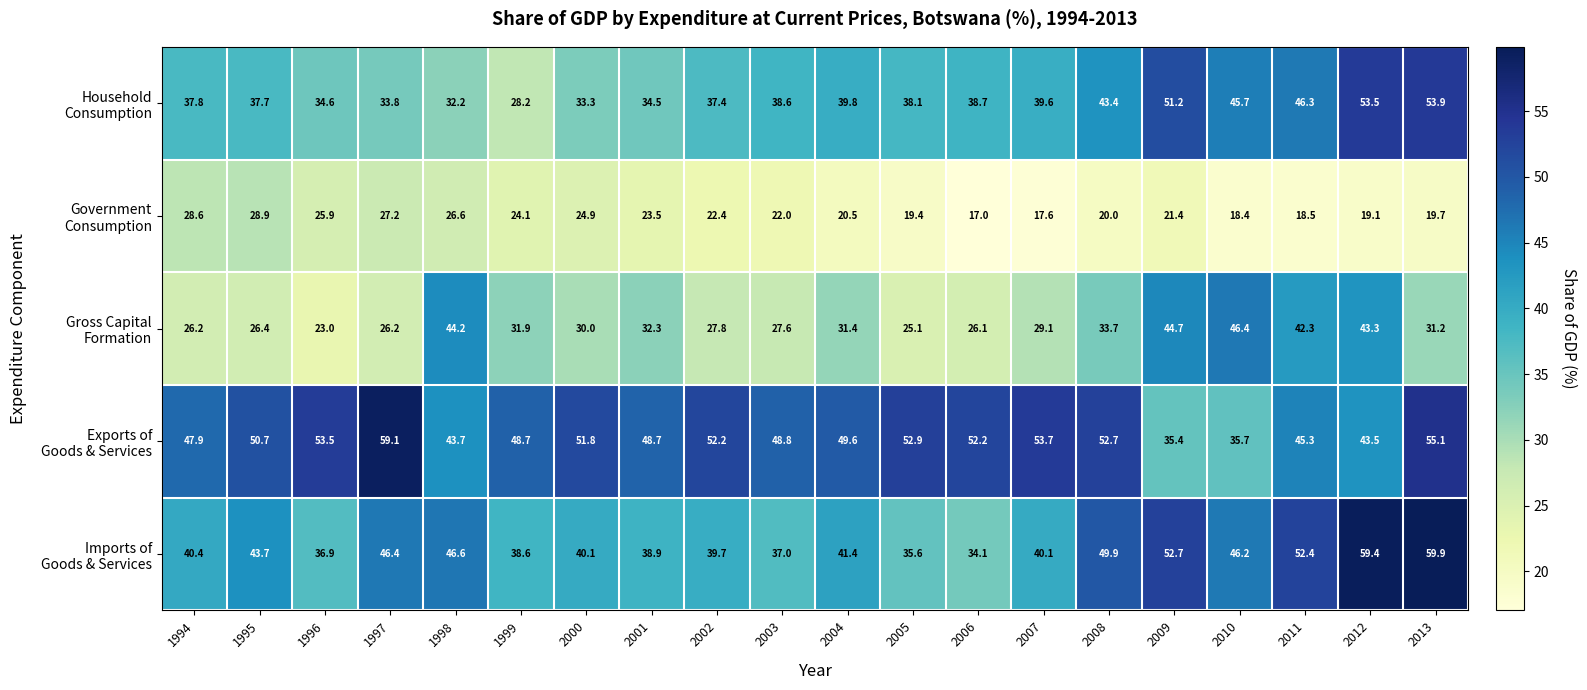

What is the total value across all series at 2008?

199.7